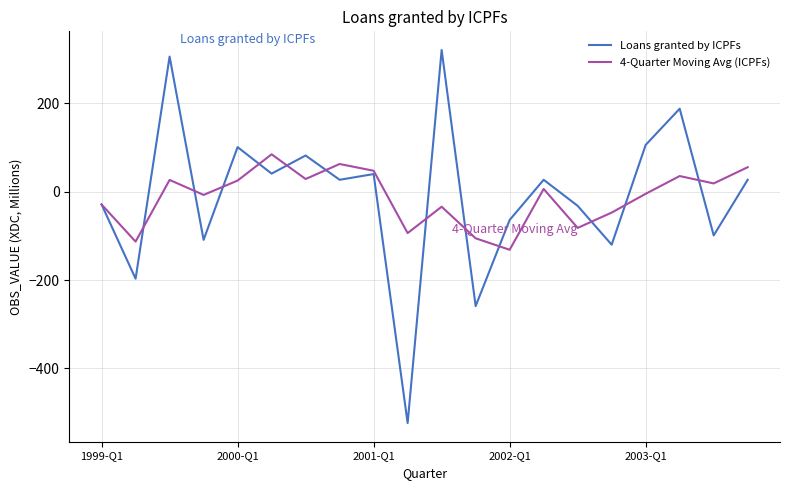

How many interior local valleys does the 4-Quarter Moving Avg (ICPFs) series have?

7